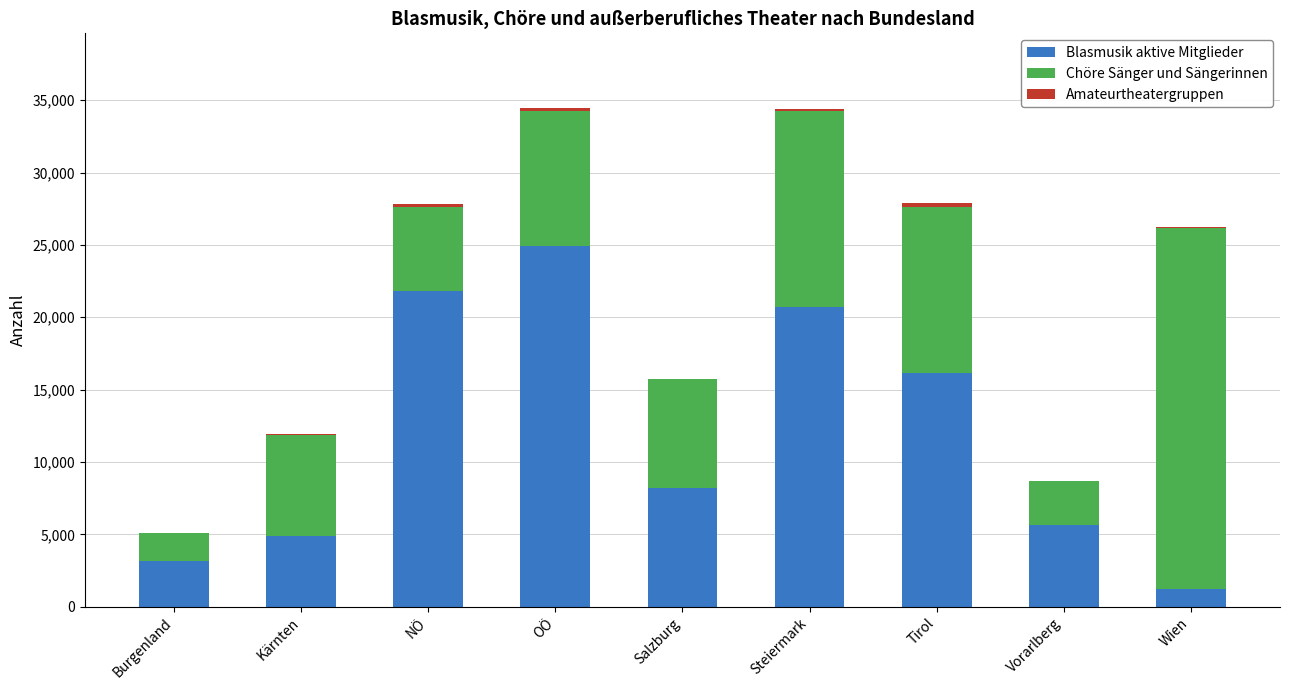

The value of Blasmusik aktive Mitglieder at NÖ is 36381. True or false?

False